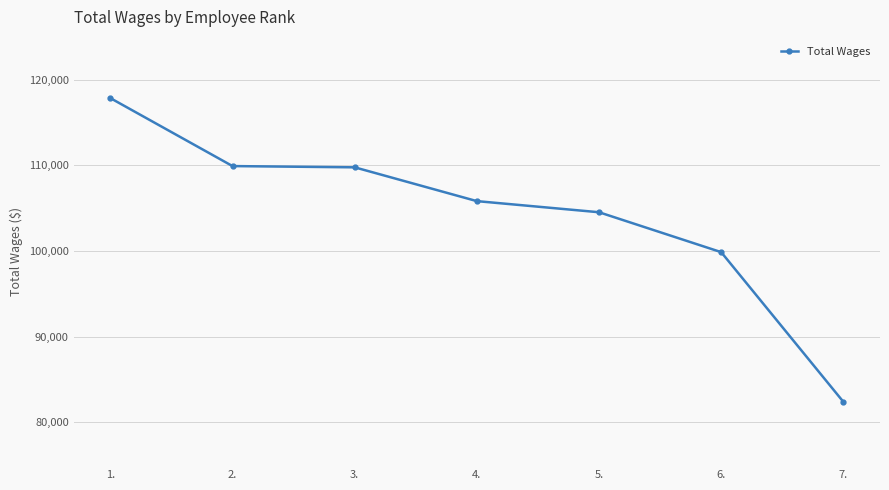

True or false: the data has more than 1 interior local peaks.

False